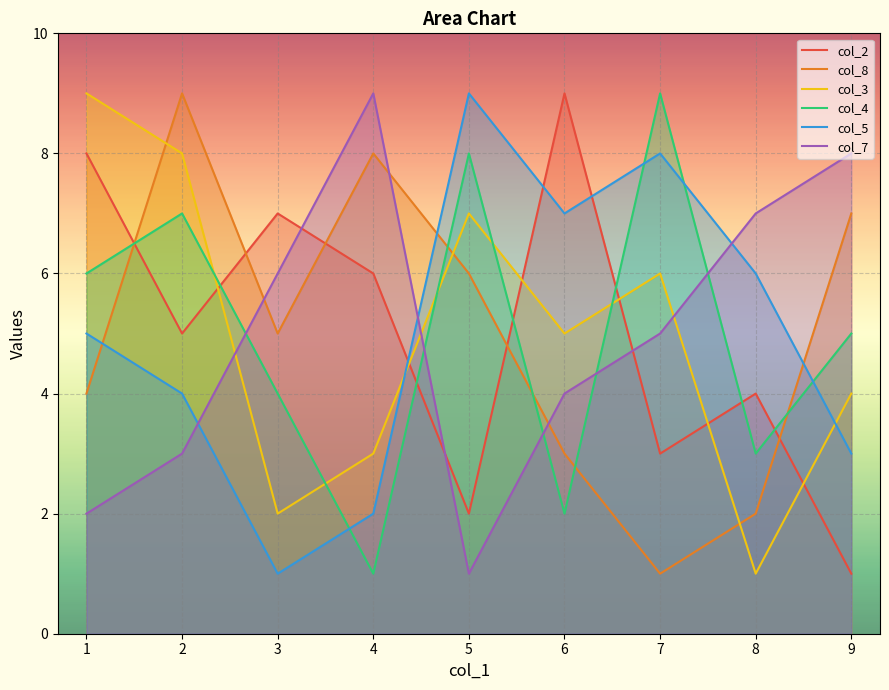

What is the greatest value displayed?

9